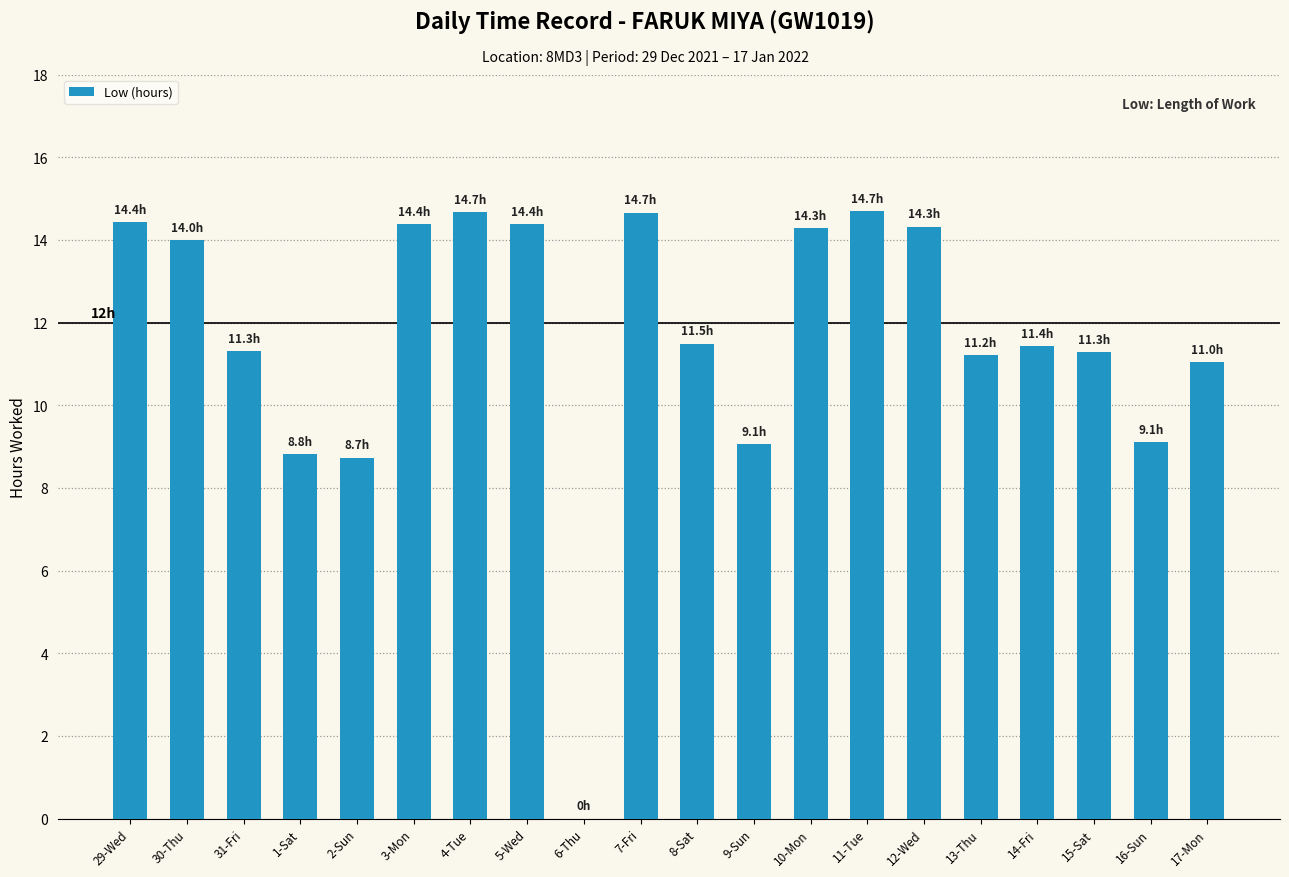

How many values are above zero?

19